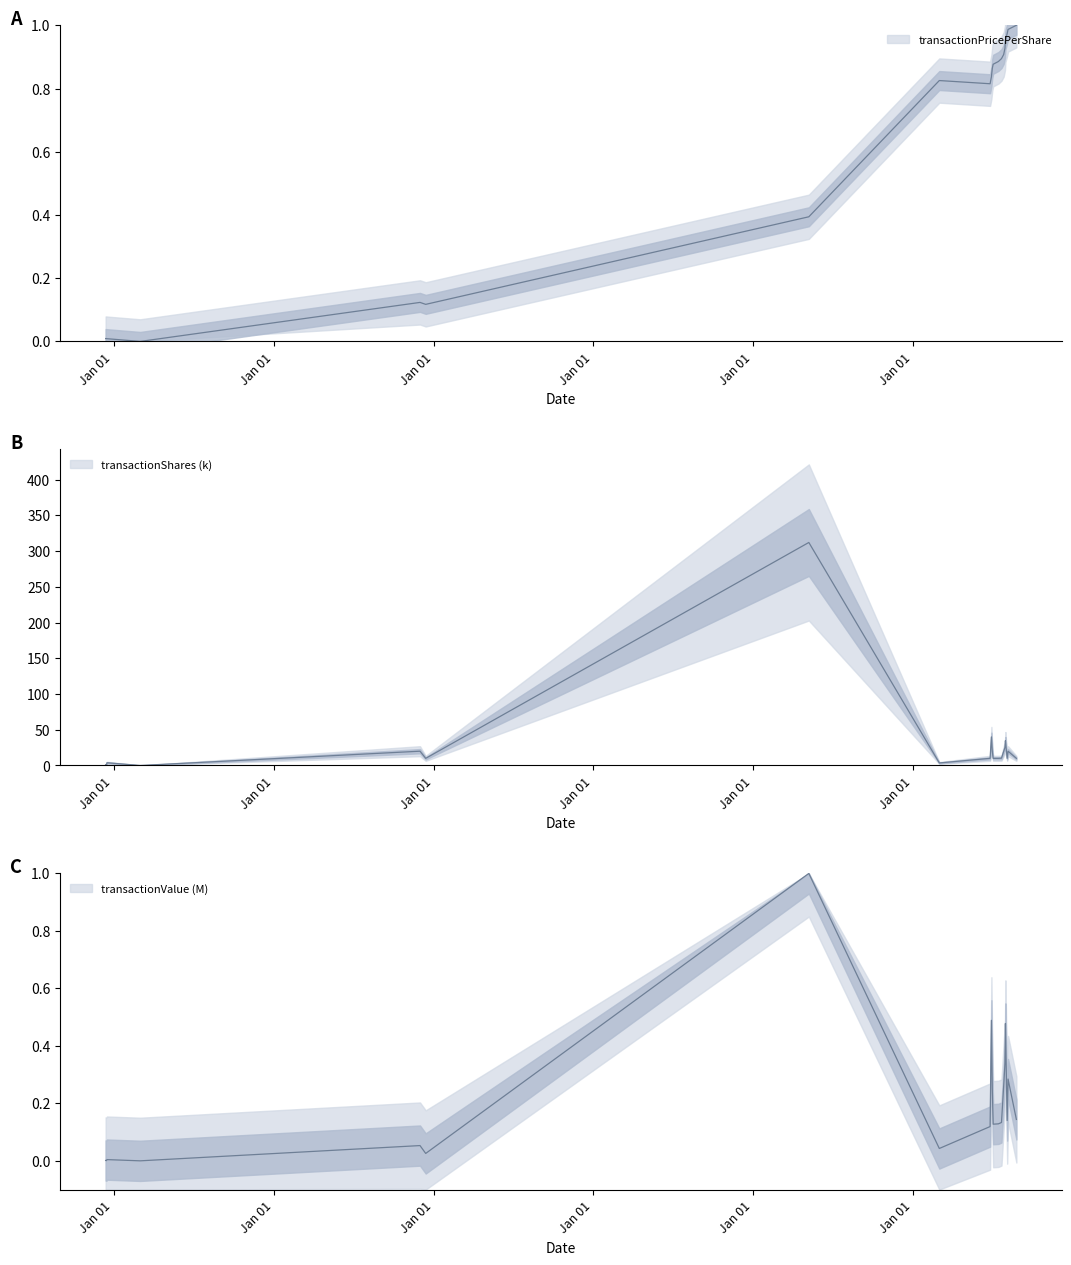

Which label corresponds to the largest value in the chart?

2020-05-07